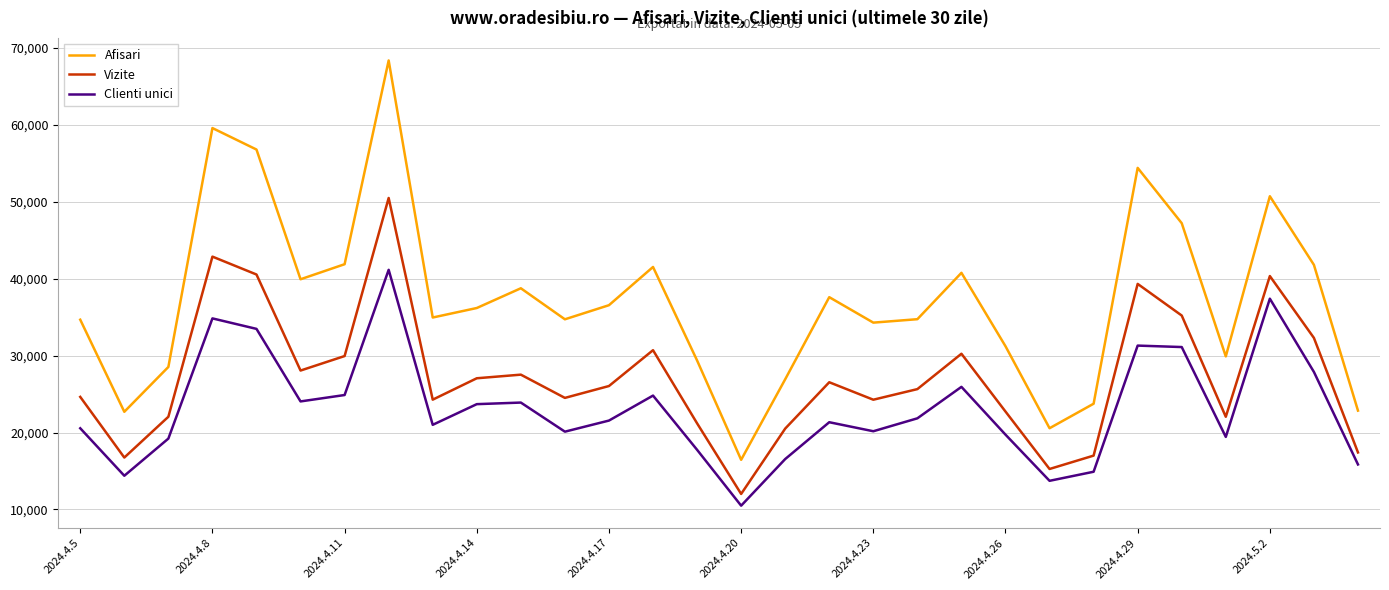

Which series has the largest total across all categories?

Afisari